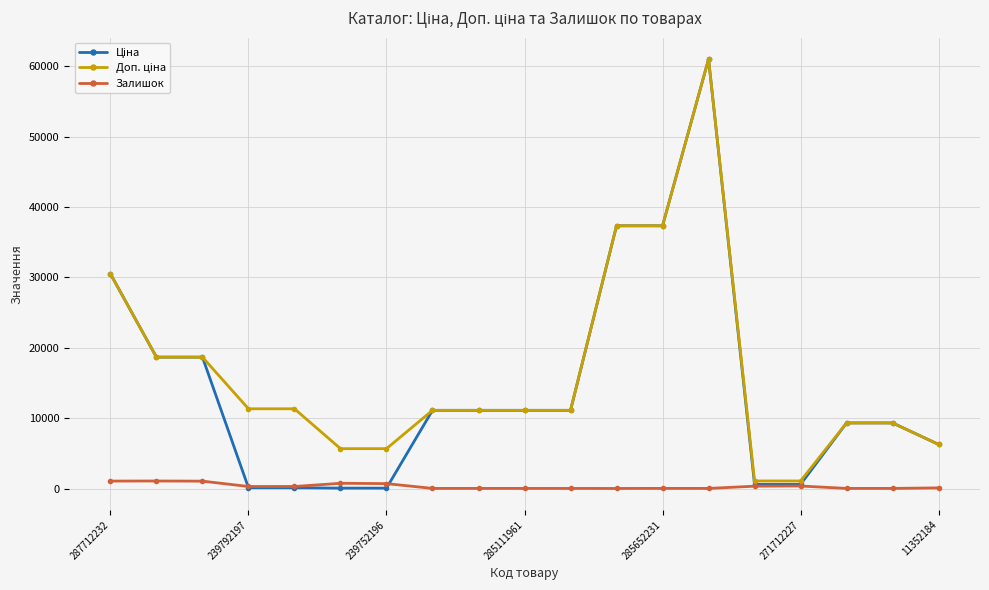

What is the sum of all Залишок values?

6130.0